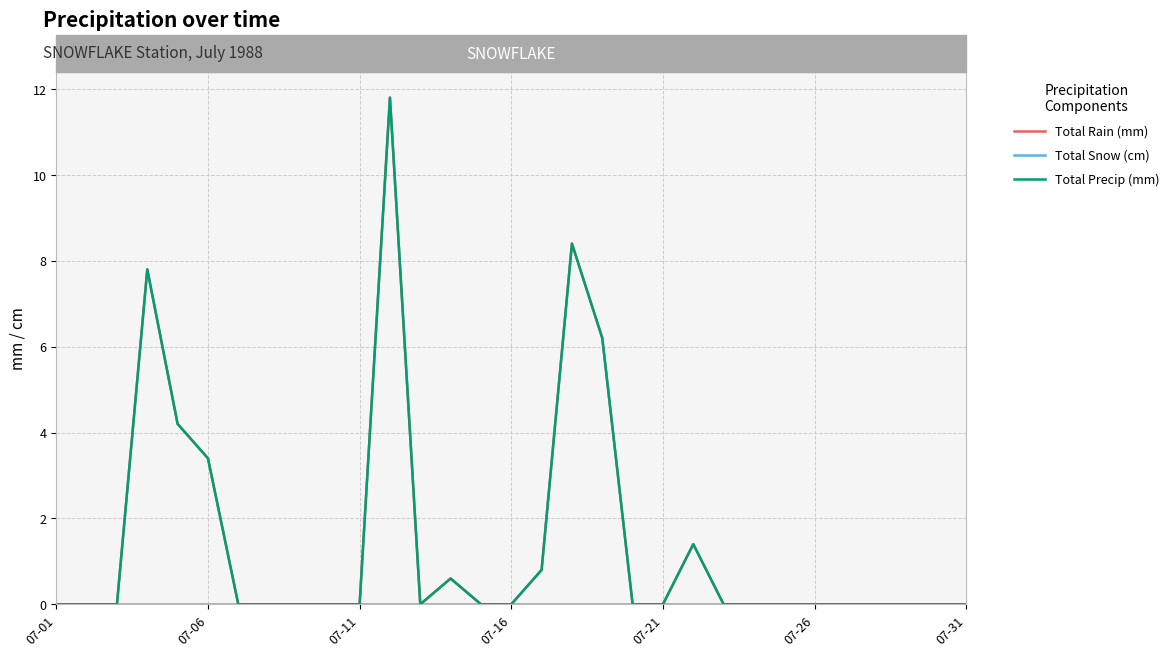

What is the difference between the maximum and minimum values in the Total Precip (mm) series?

11.8